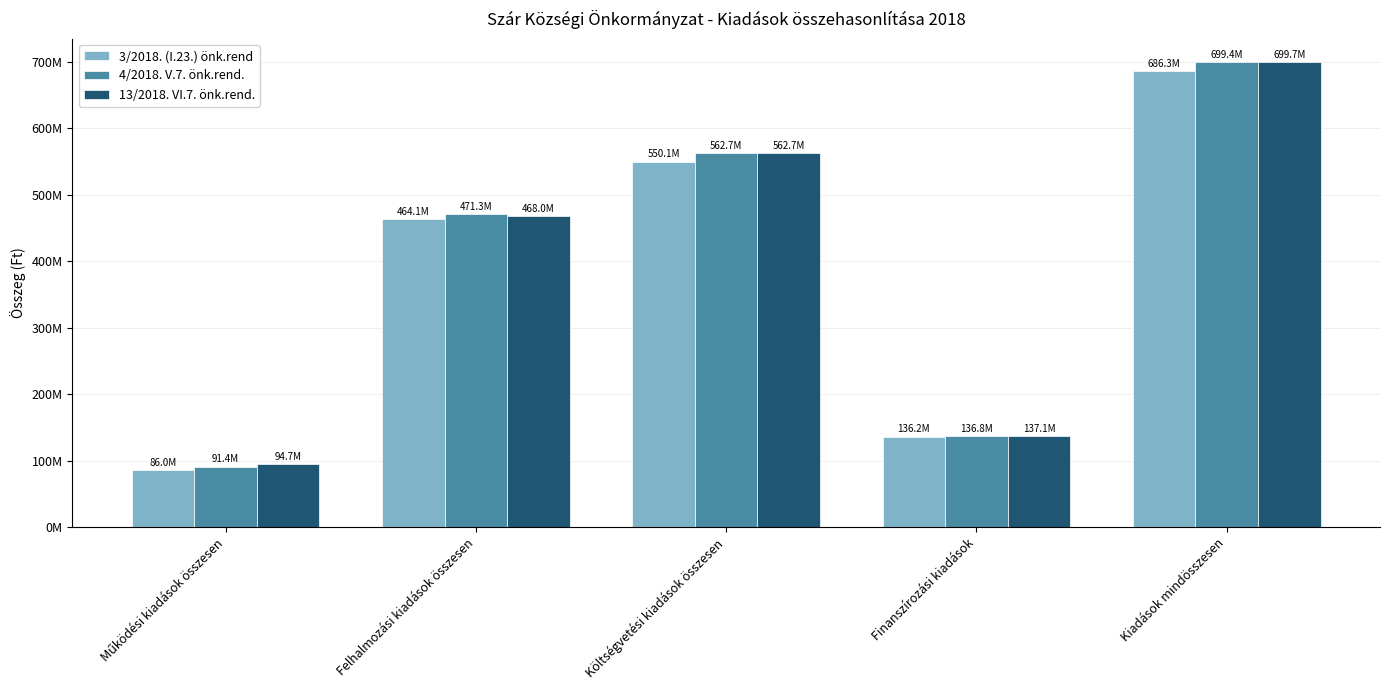

Between Működési kiadások összesen and Felhalmozási kiadások összesen, which is larger?

Felhalmozási kiadások összesen